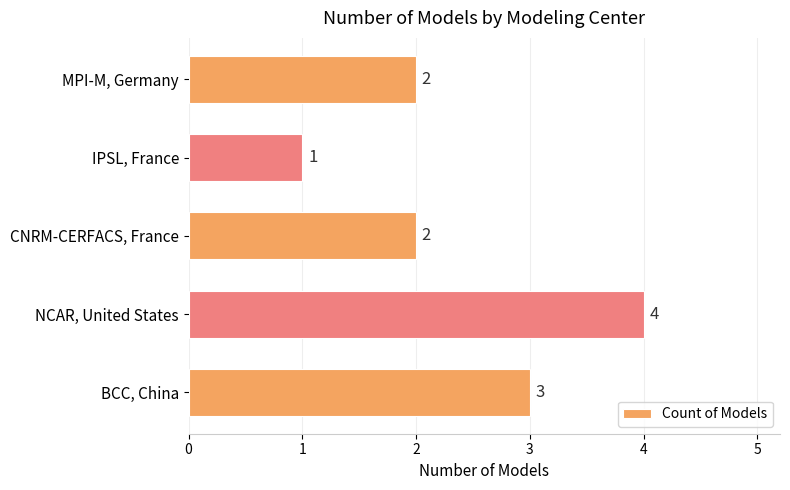

Reading bottom to top, what are all the values shown in this chart?

3	4	2	1	2